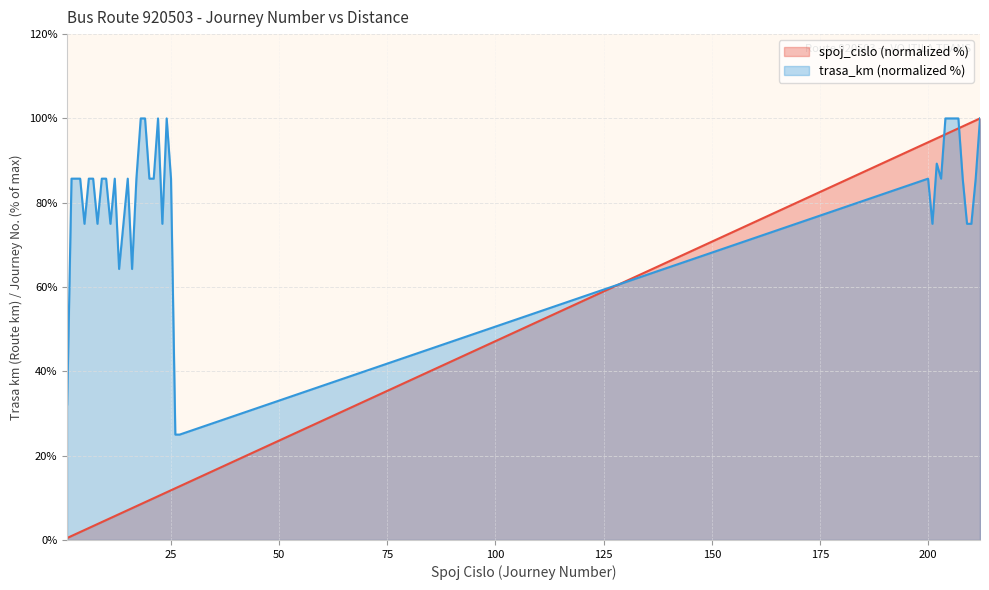

Where is trasa_km nearest to the value 62?

13